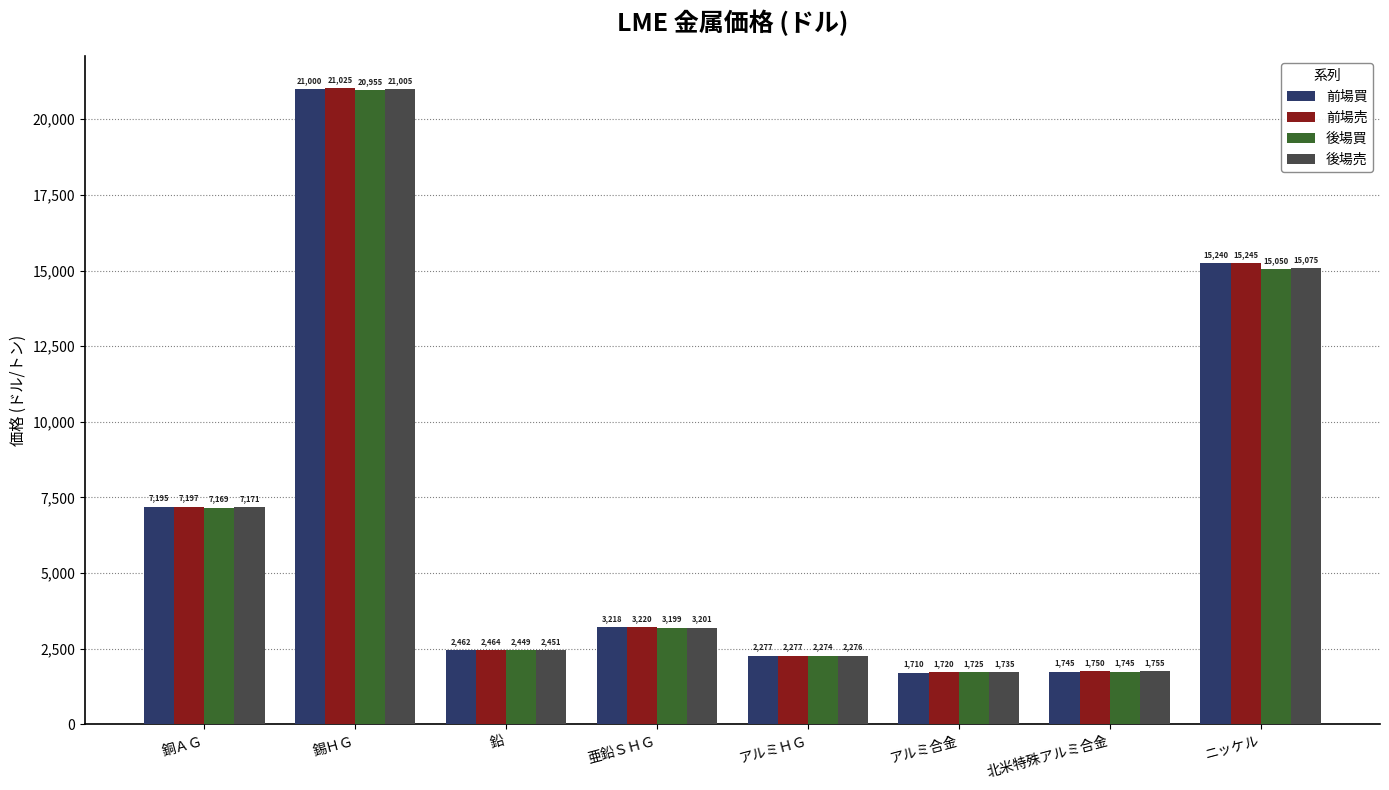

The value of 後場売 at 北米特殊アルミ合金 is 907.5. True or false?

False